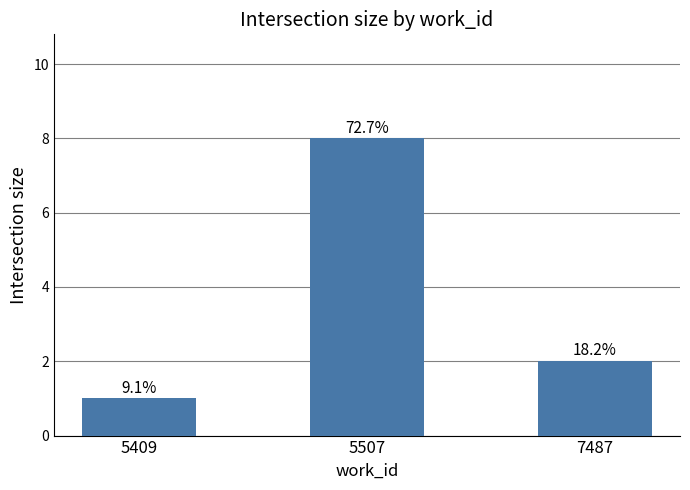

The chart shows a value of 1 at 5409. True or false?

True